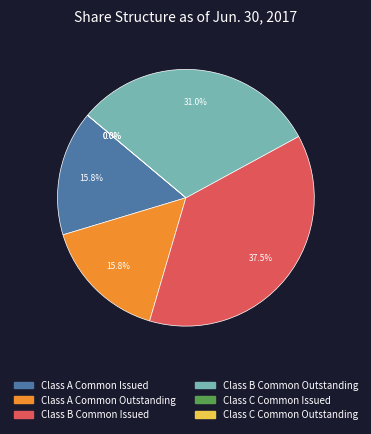

Is it true that Class B Common Issued is 28% of the pie?

False